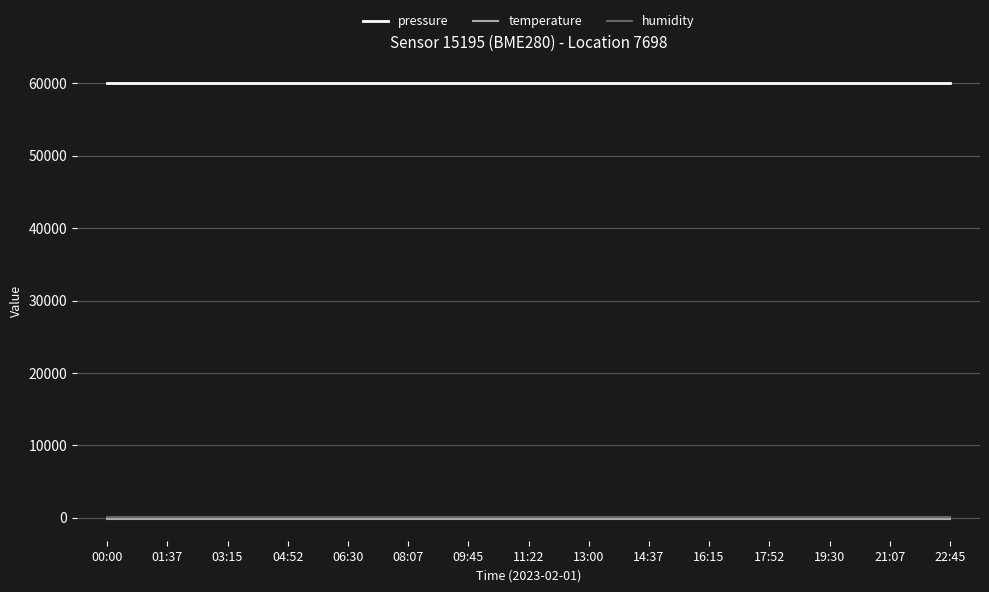

True or false: temperature and pressure cross at least once.

False